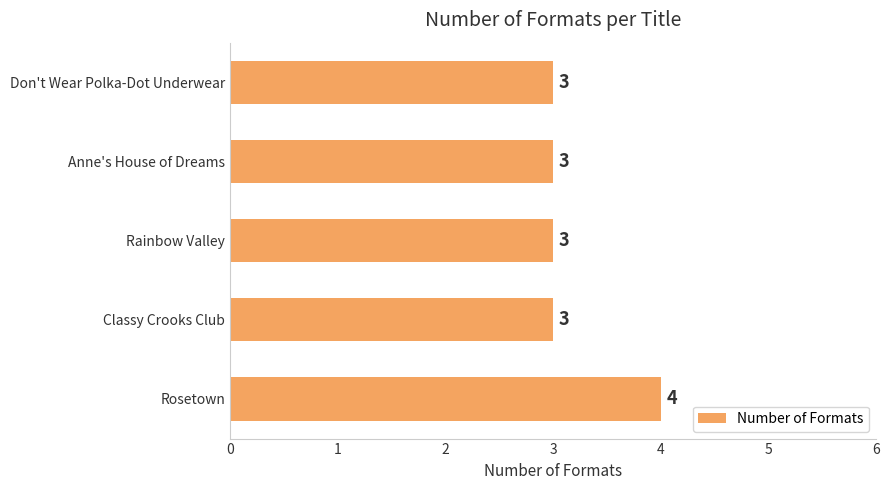

How many values are between 3 and 4?

5